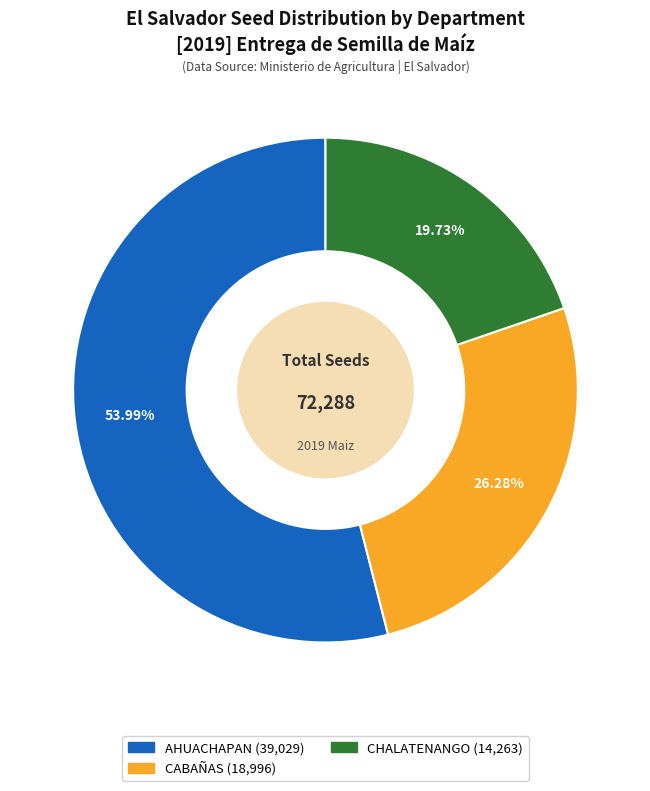

Does any single category account for the majority?

Yes